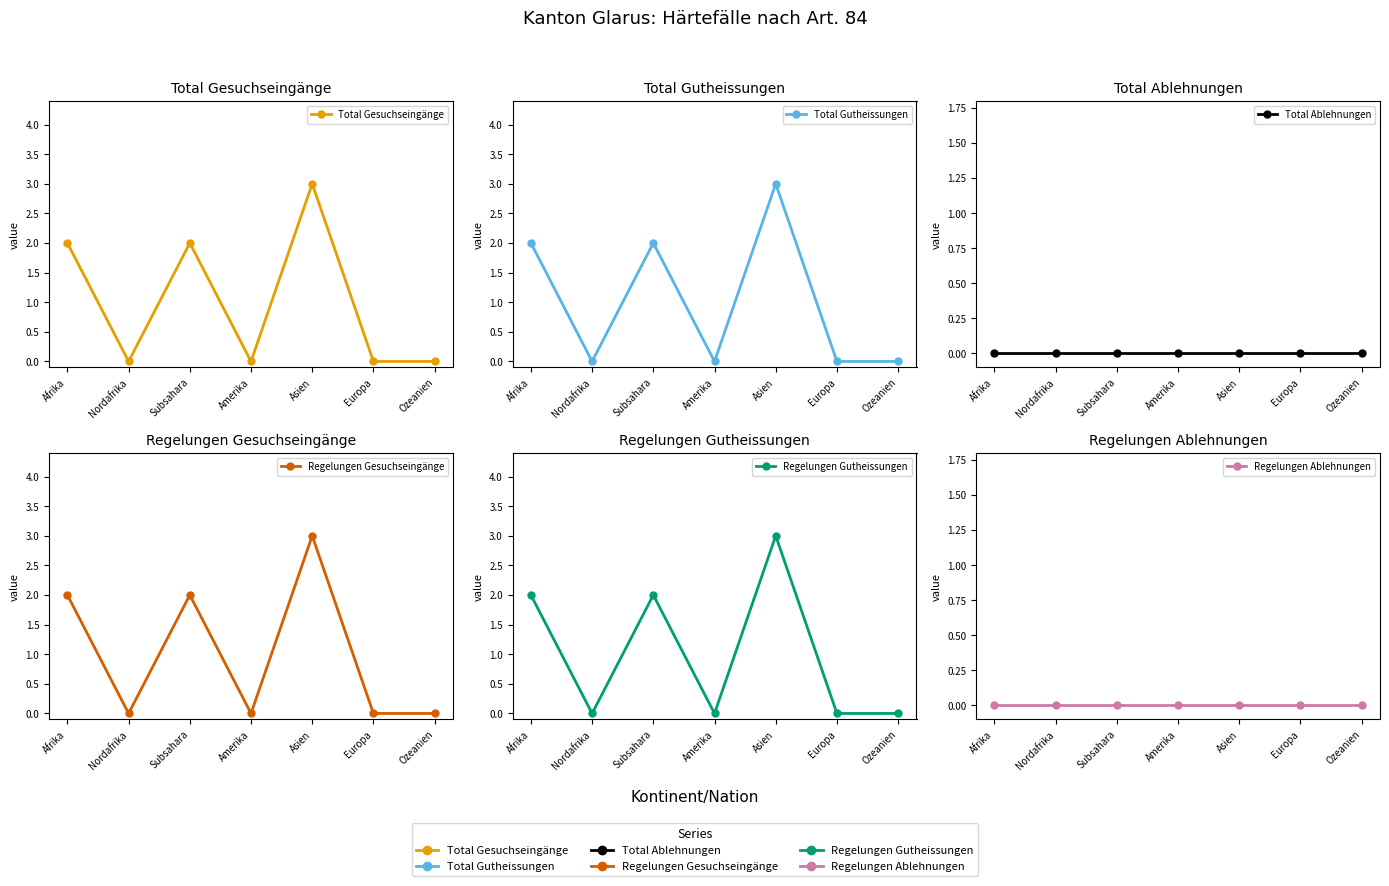

What is the difference between the highest and lowest values at Afrika?

2